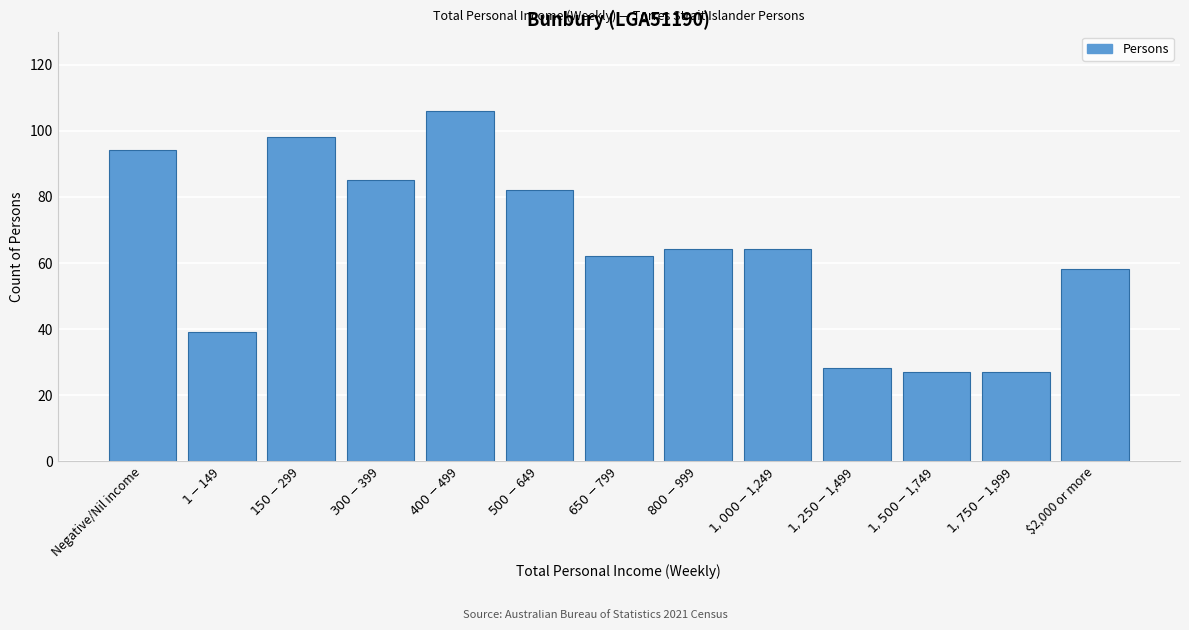

What is the value of the 10th bar from the left?

28